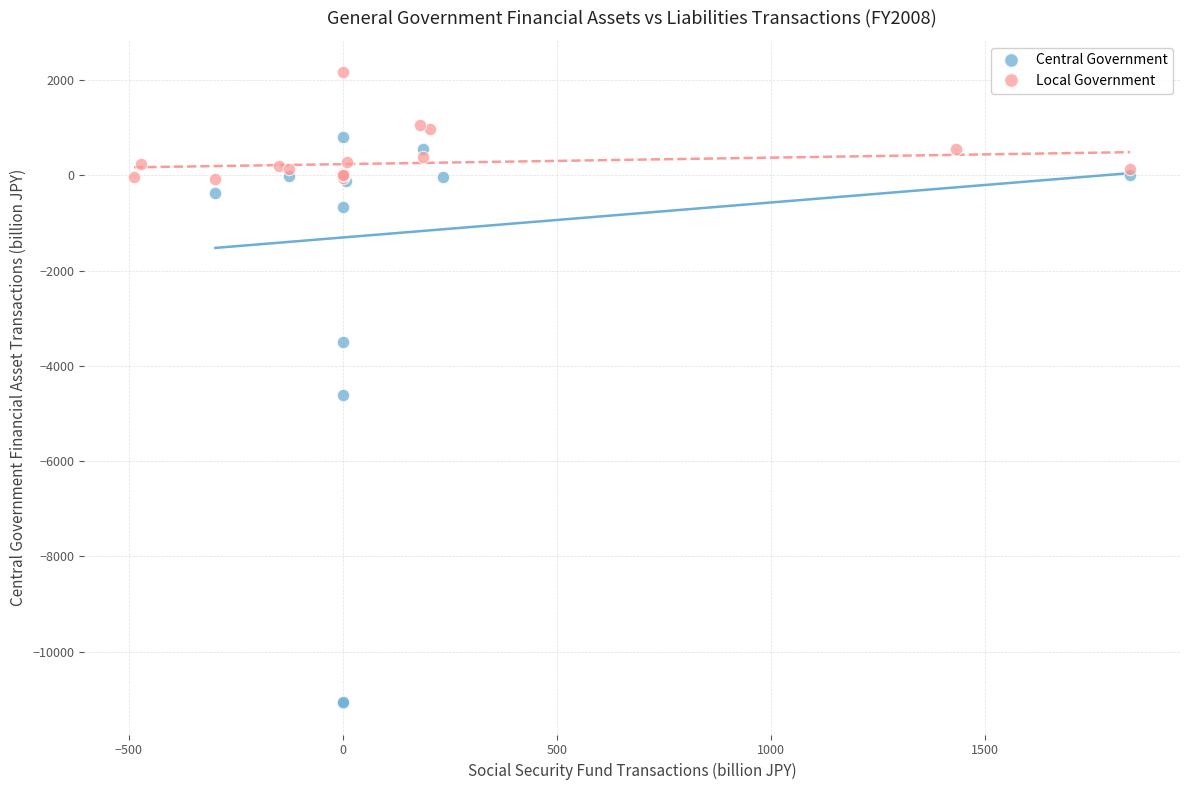

What are all the series names shown in the legend?

Central Government, Local Government